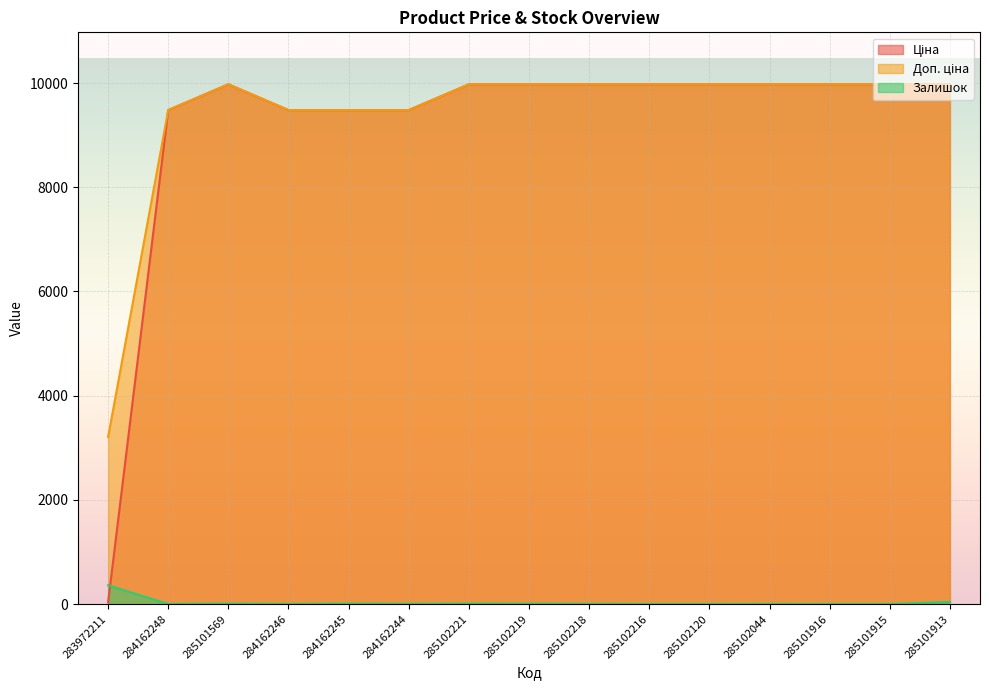

Where does the Залишок series first go above 2?

283972211